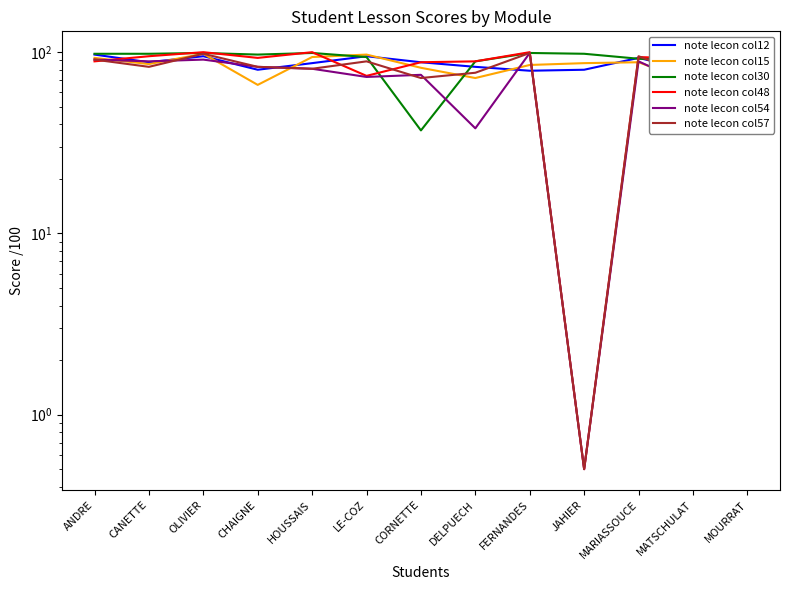

The value of note lecon col30 at FERNANDES is 99.0. True or false?

True